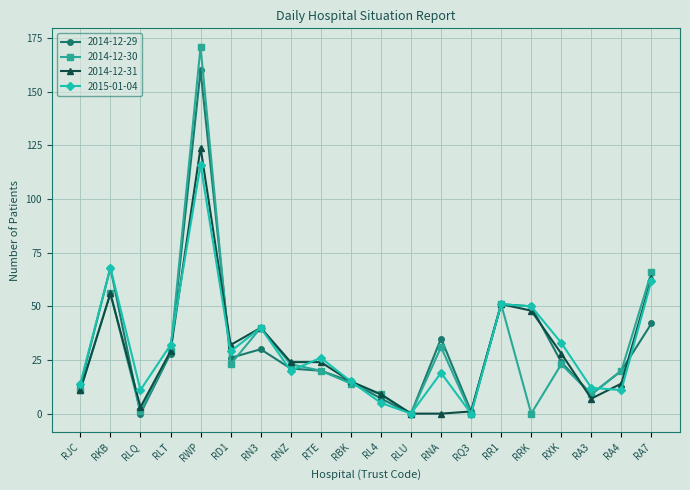

Is this an area chart (filled region under the line)?

No